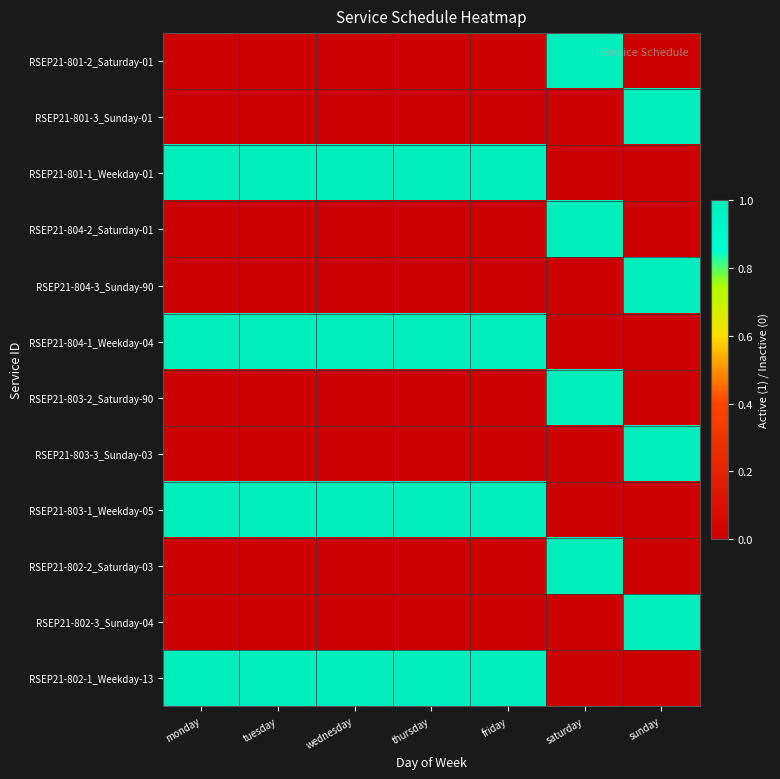

Count the number of data series in this chart.

12